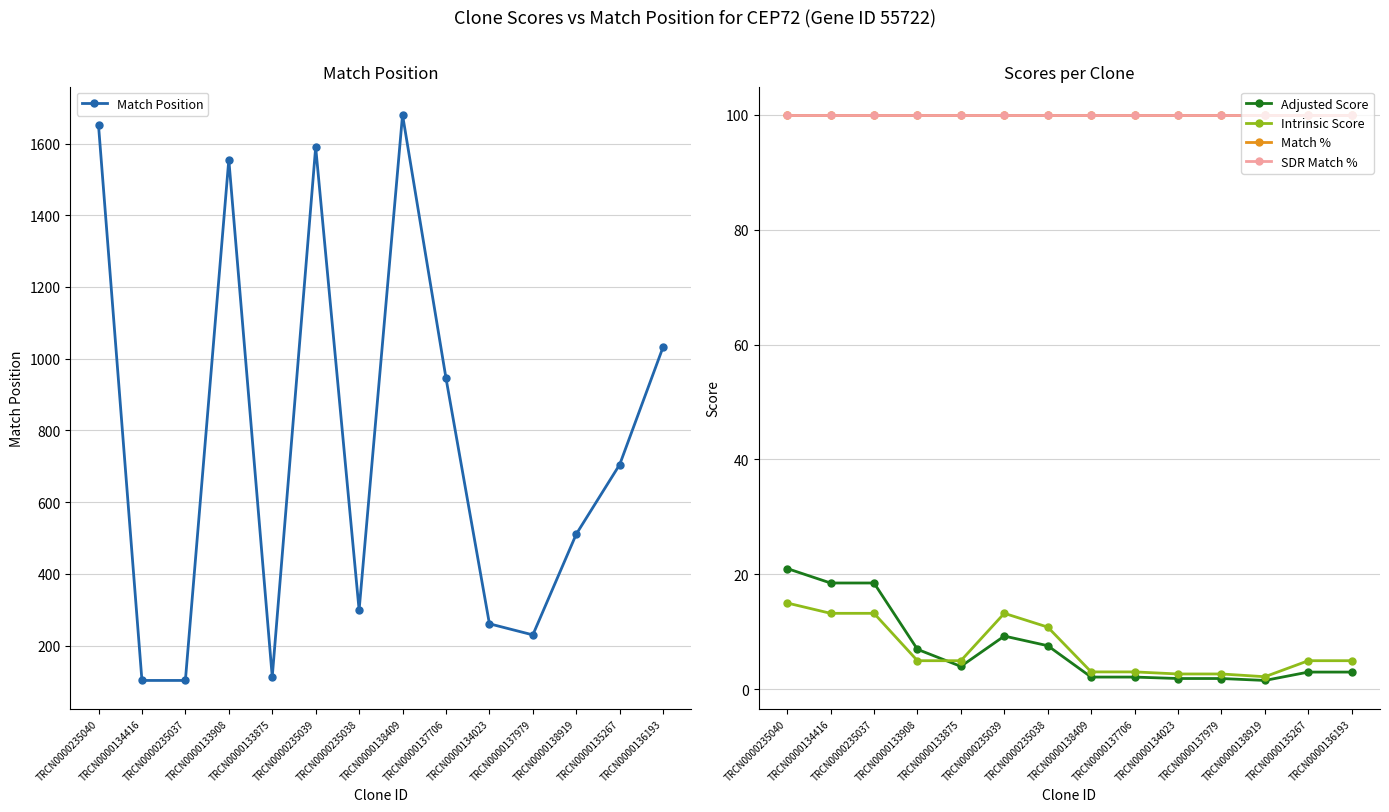

In Match Position, how many points are higher than both neighbors (excluding endpoints)?

3